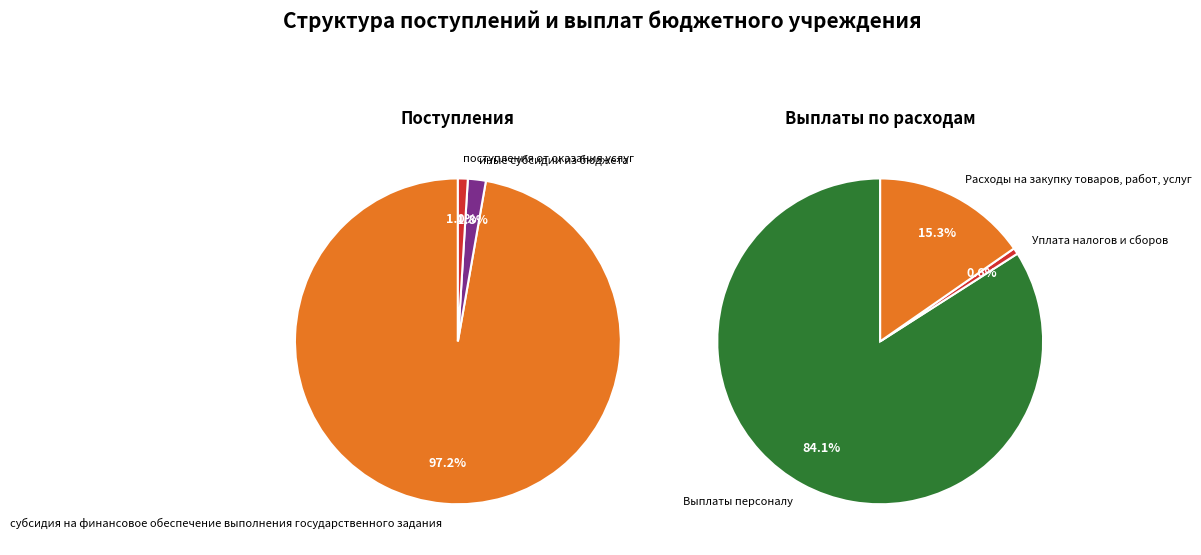

Is there any slice that represents more than half of the pie?

Yes